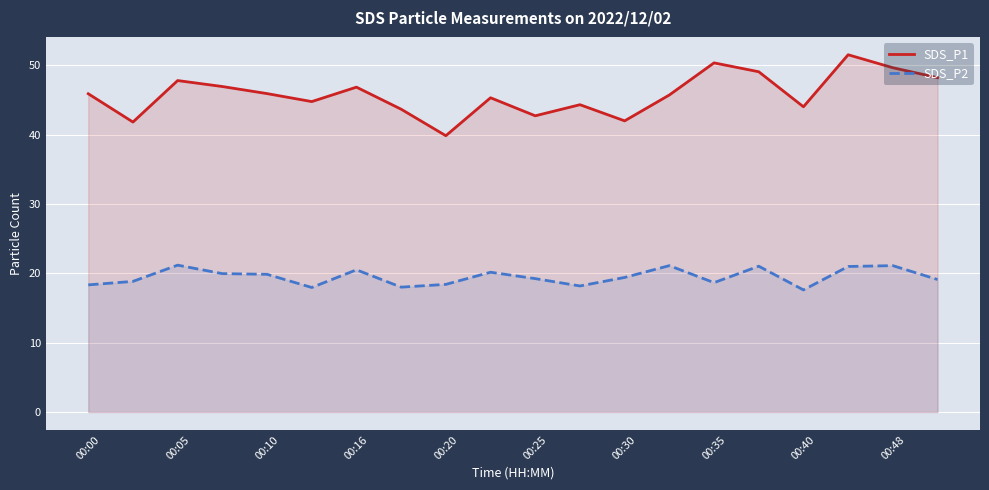

At how many categories does at least one series exceed 20?

20